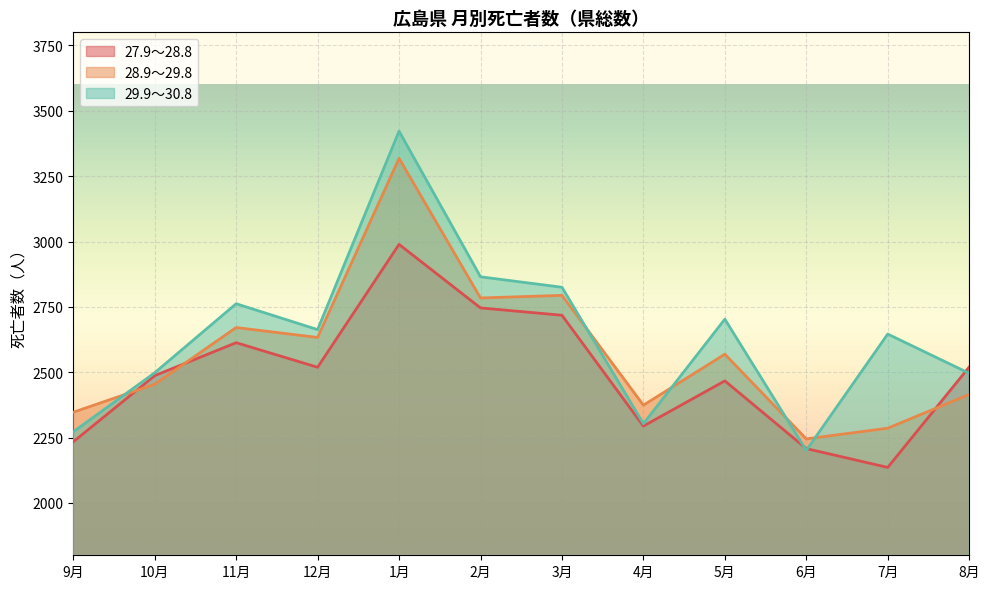

True or false: 27.9～28.8 has a value of 1562 at 9月.

False